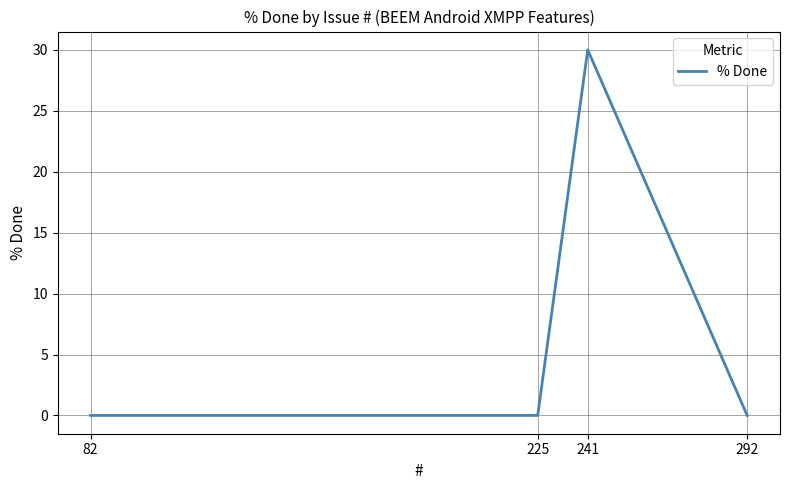

What is the difference between the maximum and minimum values?

30